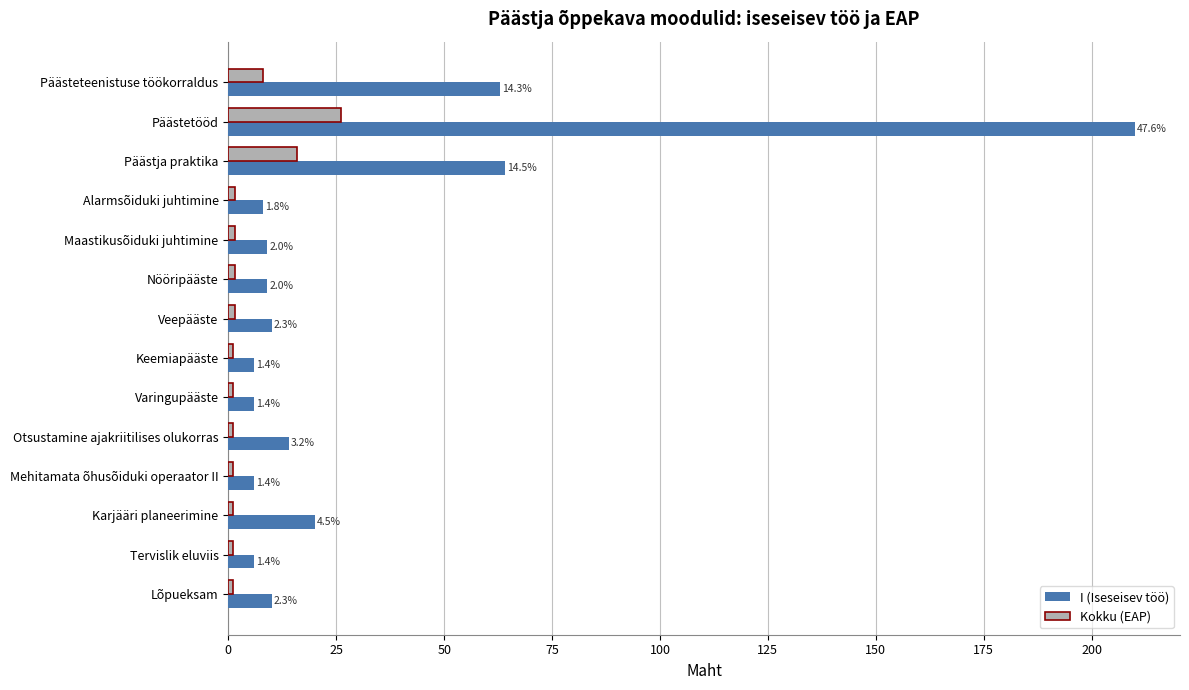

What are all the series names shown in the legend?

I (Iseseisev töö), Kokku (EAP)